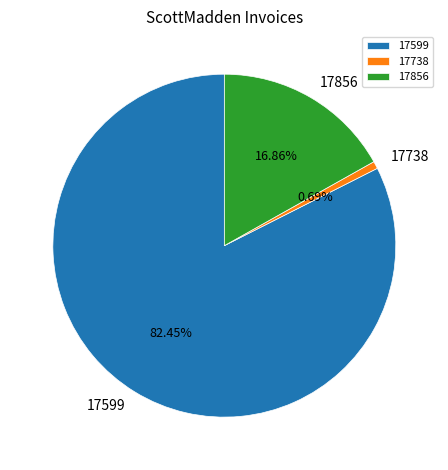

What is the majority slice?

17599